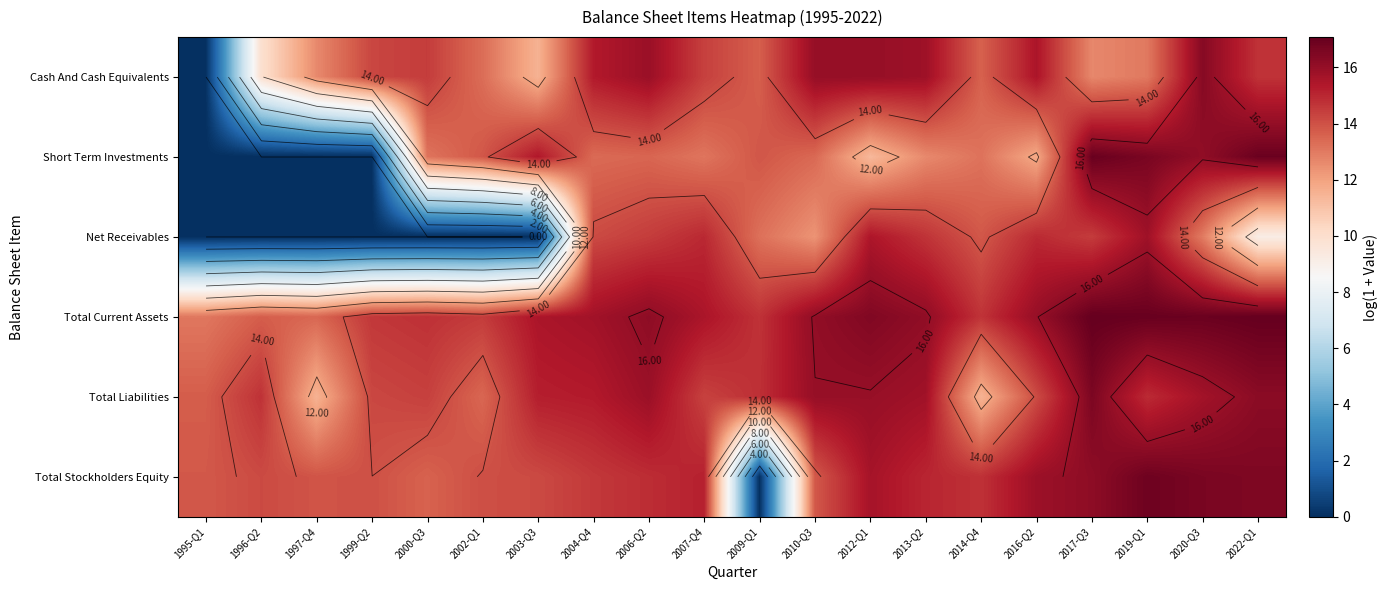

Which series changed the most between 1996-Q2 and 2007-Q4?

Net Receivables